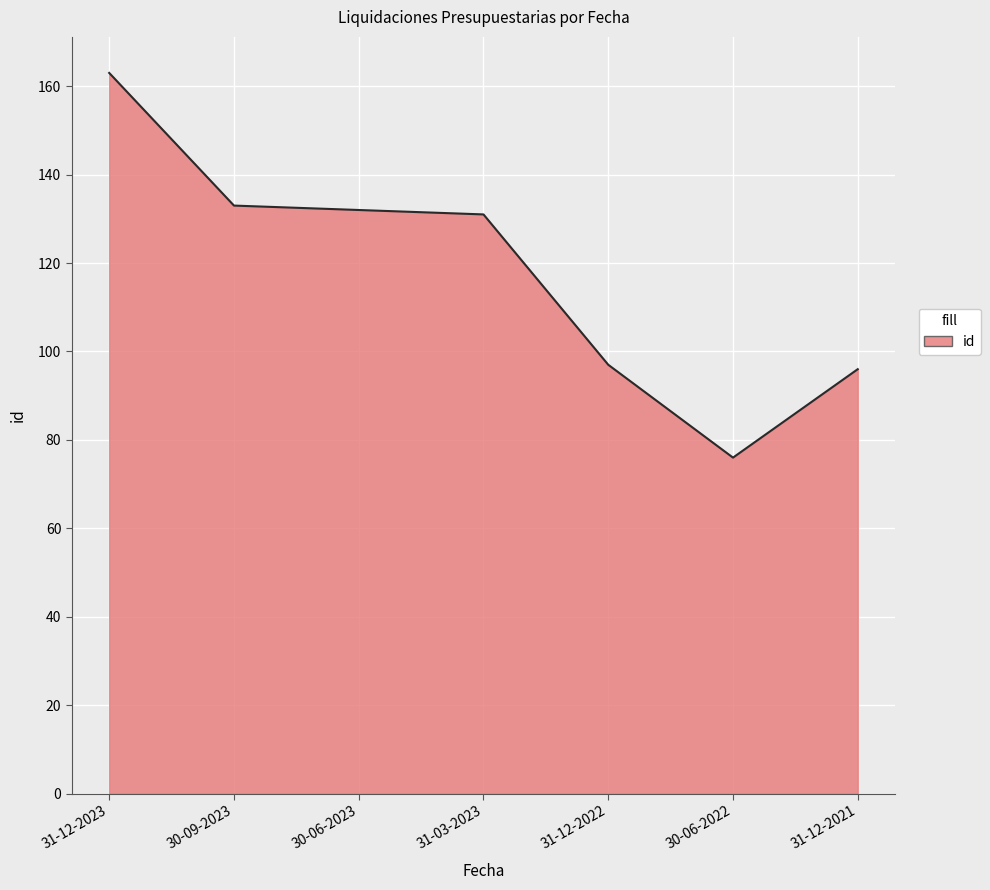

What is the greatest value displayed?

163